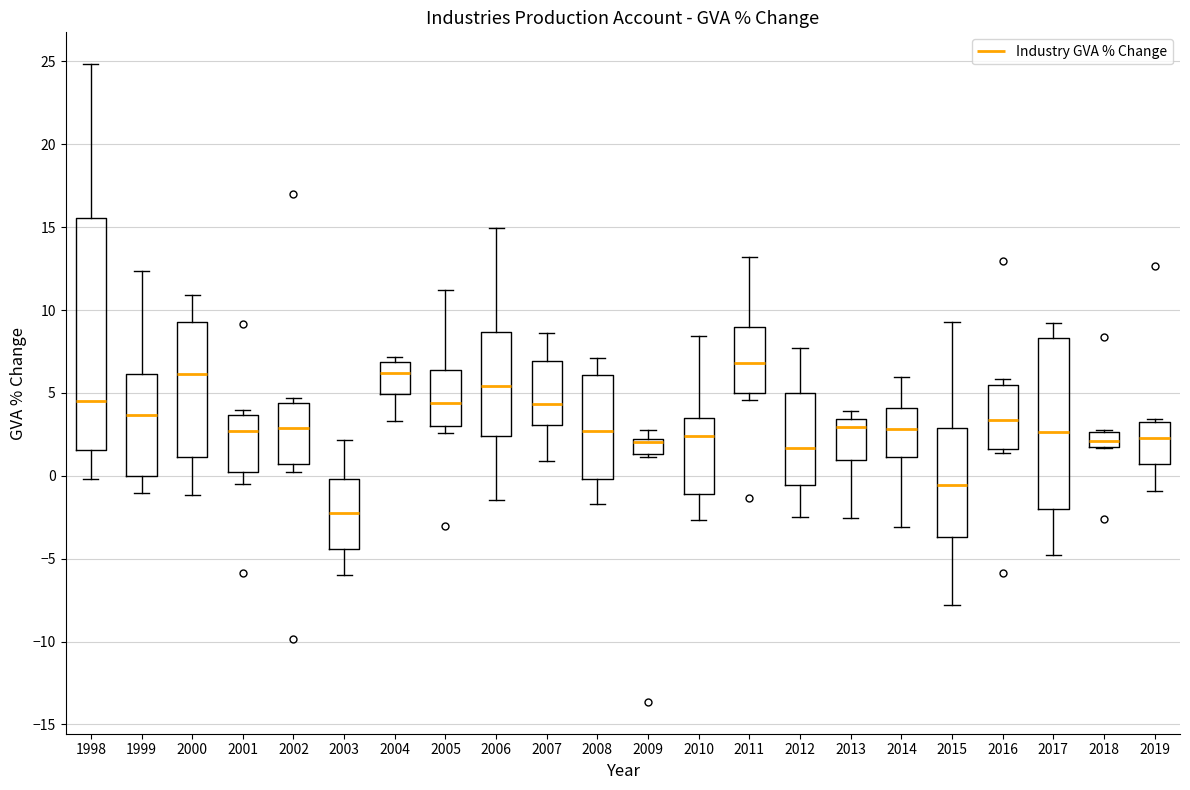

Which box has the lowest median line?

2003